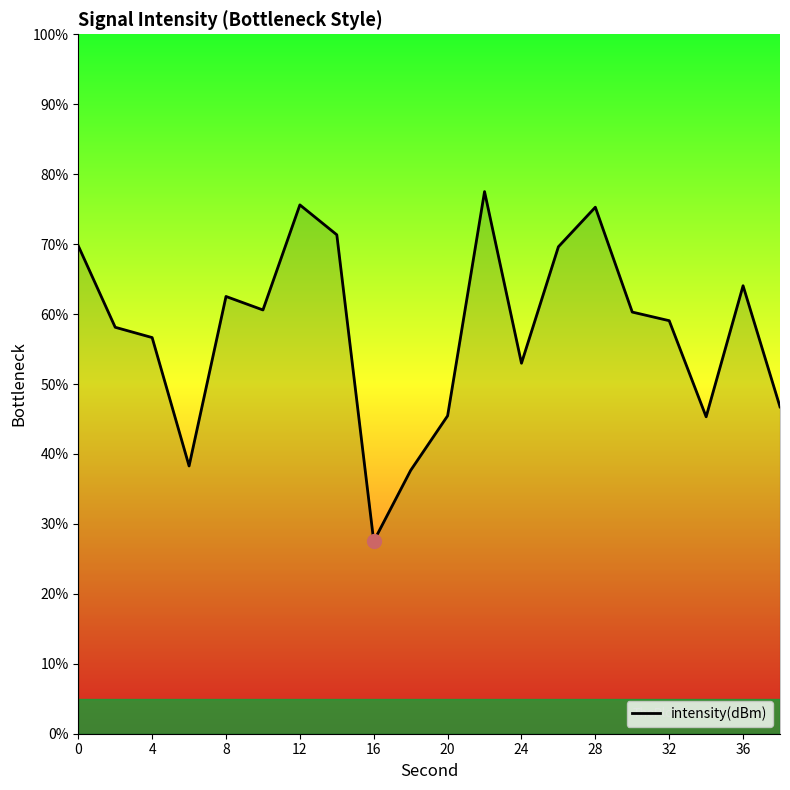

What is the maximum value shown in the chart?

77.5